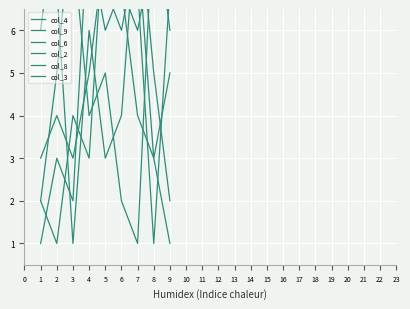

Where do col_2 and col_4 first cross each other?

3 and 4